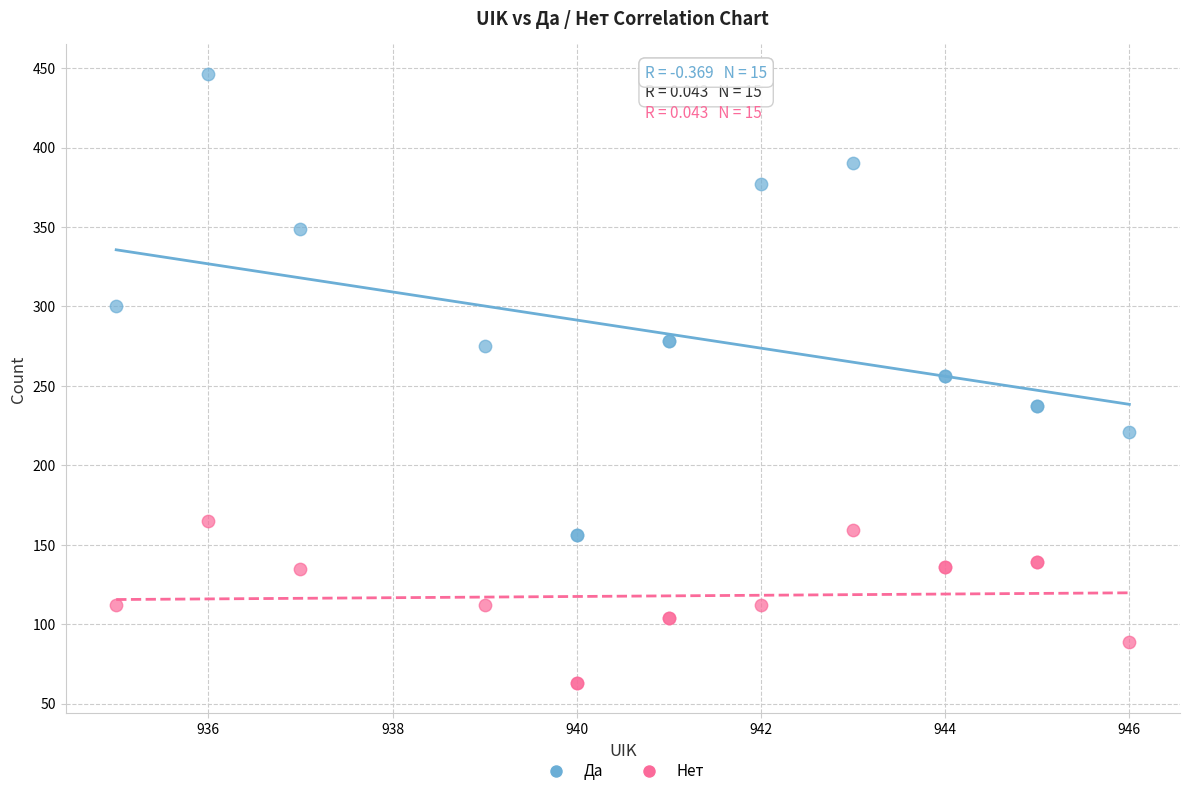

Which series contains the lowest Y value?

Нет